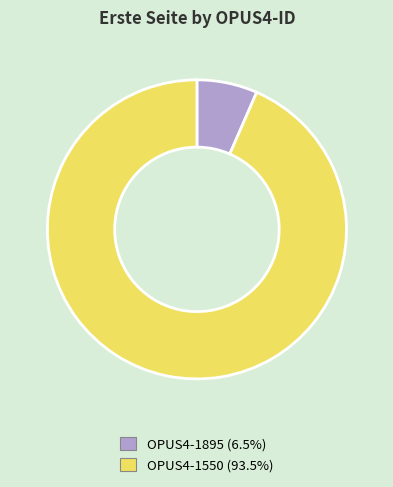

Which has a higher value, OPUS4-1550 or OPUS4-1895?

OPUS4-1550